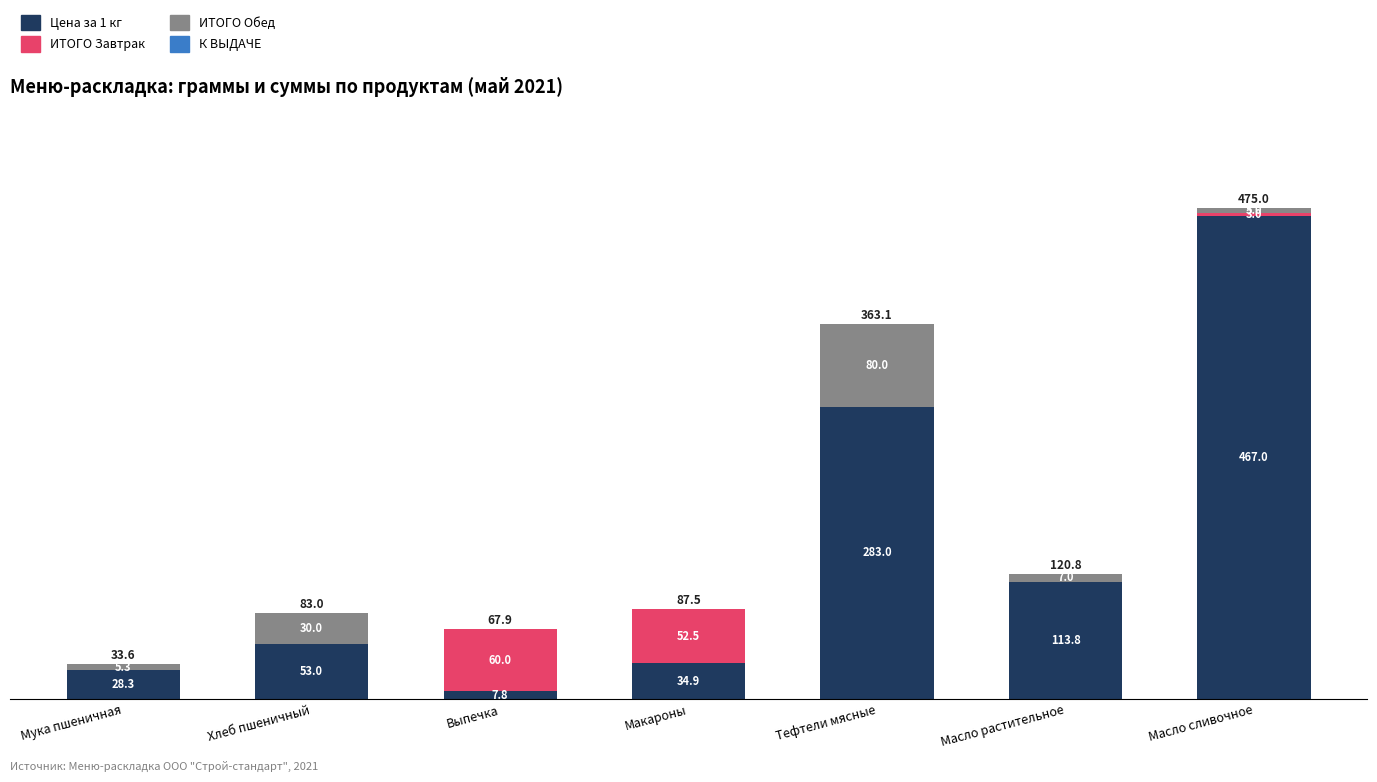

At which label does Цена за 1 кг reach its peak?

Масло сливочное